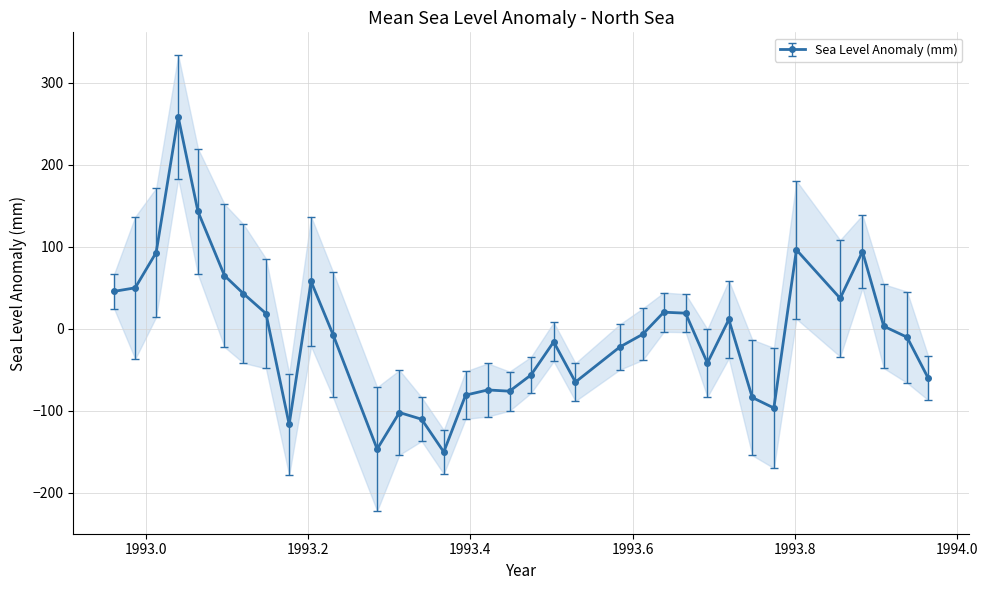

Is it true that the value at 33 is -5.3?

False